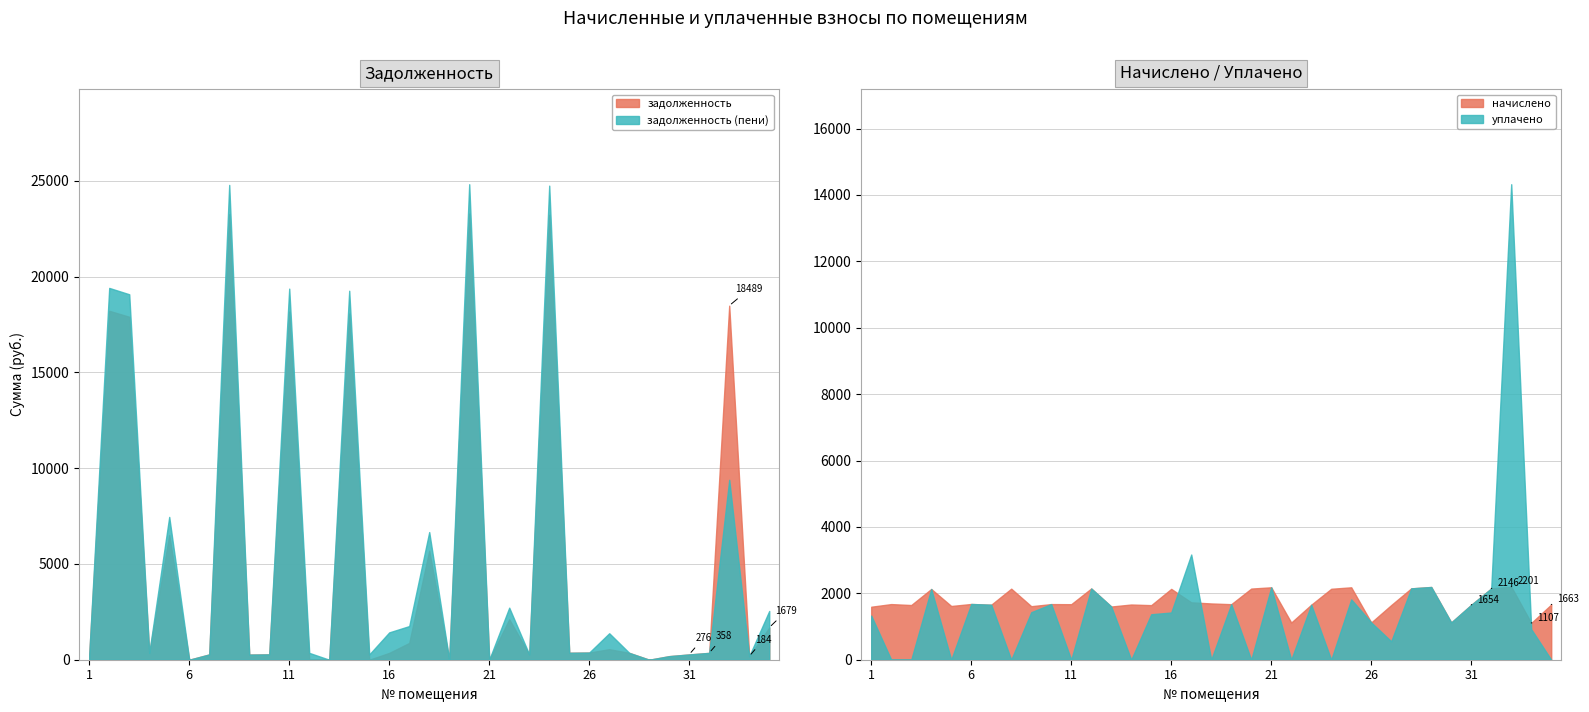

Reading left to right, extract all data points from this chart.

задолженность: 1=266.8	2=18220.8	3=17909.6	4=355.1	5=6511.0	6=0.0	7=276.1	8=23268.7	9=268.1	10=278.1	11=18186.2	12=0.0	13=0.0	14=18082.5	15=0.0	16=356.4	17=876.5	18=5696.1	19=0.0	20=23303.3	21=0.0	22=2112.9	23=275.7	24=23234.1	25=363.6	26=374.5	27=550.0	28=358.3	29=0.0	30=187.1	31=275.6	32=357.8	33=18489.2	34=184.4	35=1679.3
задолженность (пени): 1=266.1	2=19415.9	3=19084.3	4=355.1	5=7457.4	6=0.0	7=276.1	8=24794.9	9=268.1	10=278.1	11=19379.1	12=357.8	13=0.0	14=19268.5	15=274.0	16=1428.3	17=1757.0	18=6665.8	19=0.0	20=24831.8	21=0.0	22=2718.2	23=276.1	24=24758.1	25=363.6	26=374.7	27=1382.5	28=358.3	29=0.0	30=187.1	31=275.6	32=357.8	33=9395.0	34=184.4	35=2546.0
начислено: 1=1596.4	2=1675.9	3=1647.2	4=2130.6	5=1618.6	6=1679.0	7=1656.8	8=2140.1	9=1612.3	10=1675.9	11=1672.7	12=2146.5	13=1602.7	14=1663.1	15=1644.1	16=2133.8	17=1728.7	18=1694.9	19=1672.7	20=2143.3	21=2181.5	22=1119.4	23=1656.8	24=2137.0	25=2181.5	26=1122.5	27=1647.2	28=2149.7	29=2191.0	30=1122.5	31=1653.6	32=2146.5	33=2200.6	34=1106.6	35=1663.1
уплачено: 1=1330.3	2=0.0	3=0.0	4=2130.6	5=0.0	6=1679.0	7=1656.8	8=0.0	9=1431.5	10=1675.9	11=0.0	12=2145.7	13=1602.7	14=0.0	15=1370.0	16=1422.5	17=3169.2	18=0.0	19=1672.7	20=0.0	21=2181.5	22=0.0	23=1657.0	24=0.0	25=1817.9	26=1122.6	27=555.2	28=2149.7	29=2191.0	30=1122.5	31=1653.6	32=2146.5	33=14324.9	34=922.2	35=0.0